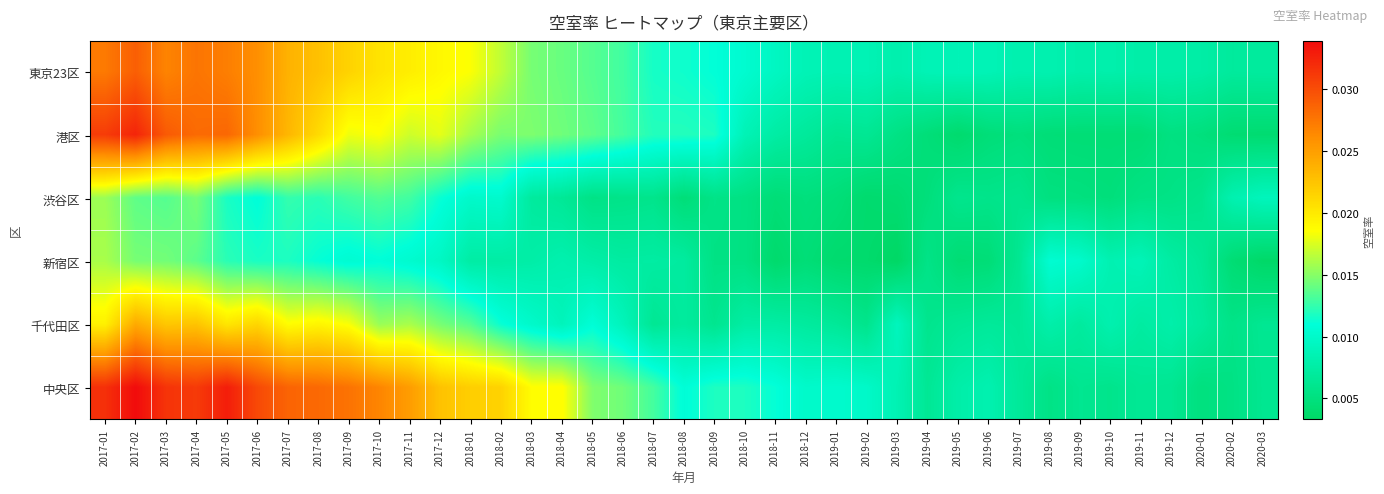

How many distinct data groups are displayed?

6